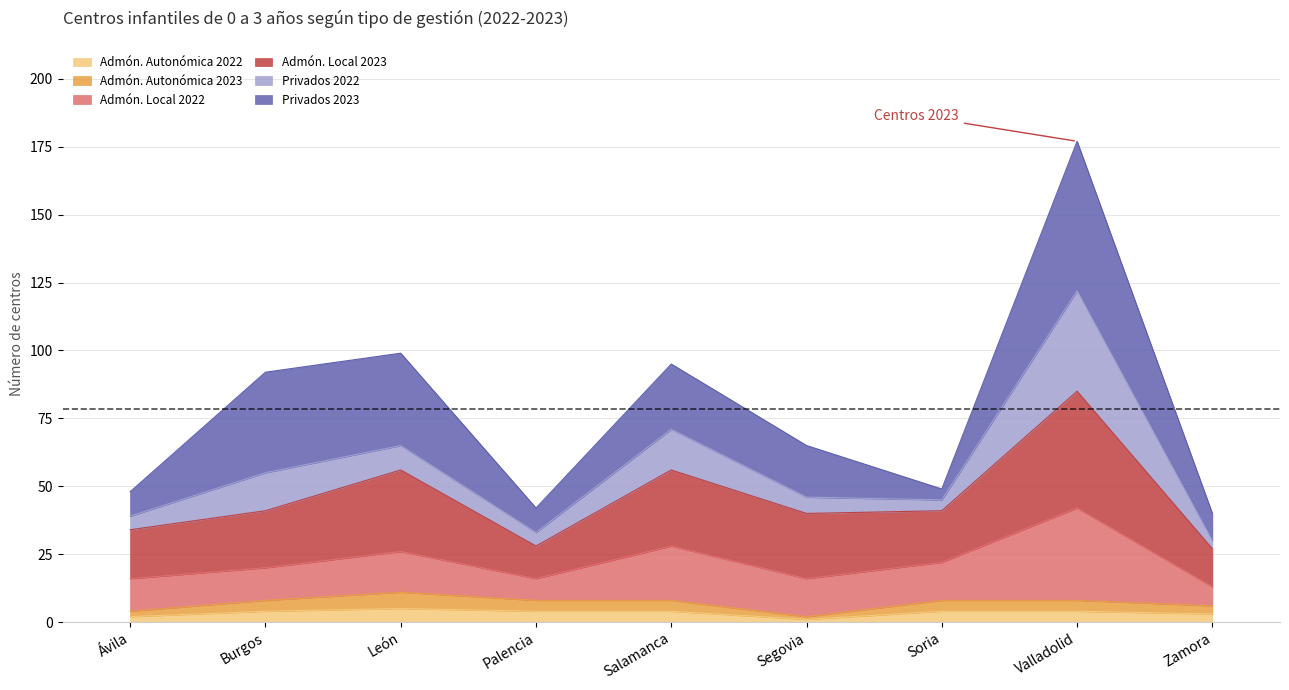

Between Zamora and Salamanca, which is larger?

Salamanca